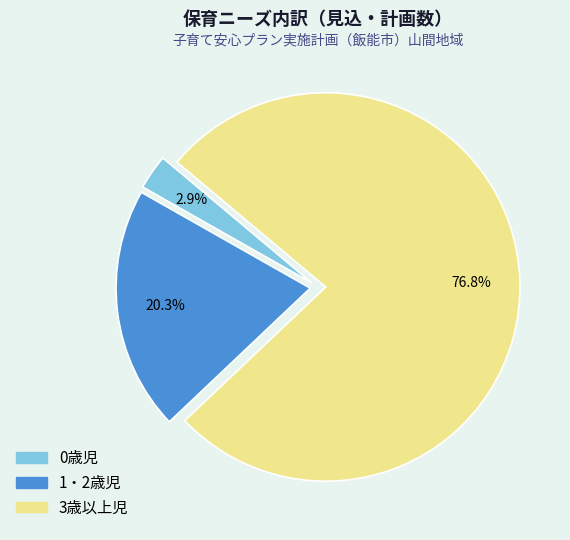

Rank the categories by value from lowest to highest.

0歳児, 1・2歳児, 3歳以上児